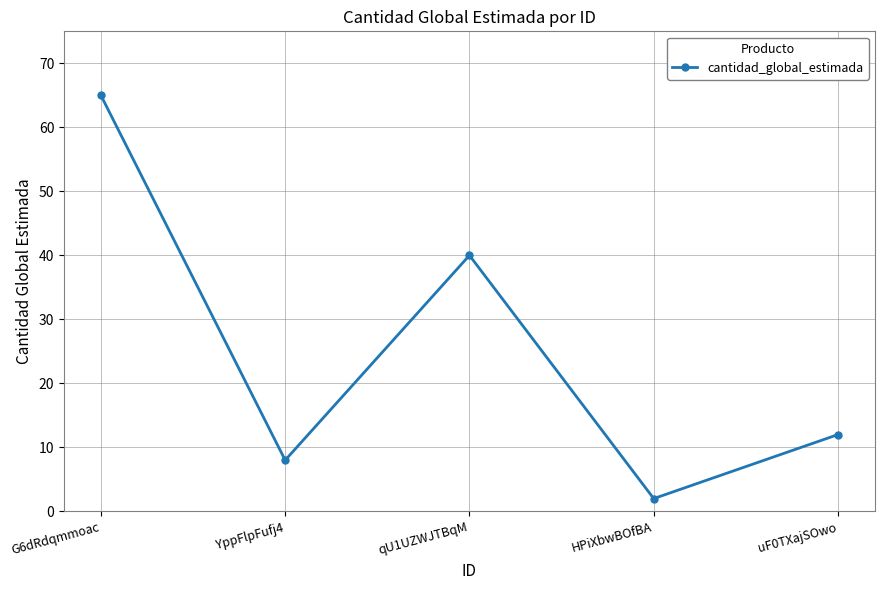

What is the difference between the values at uF0TXajSOwo and HPiXbwBOfBA?

10